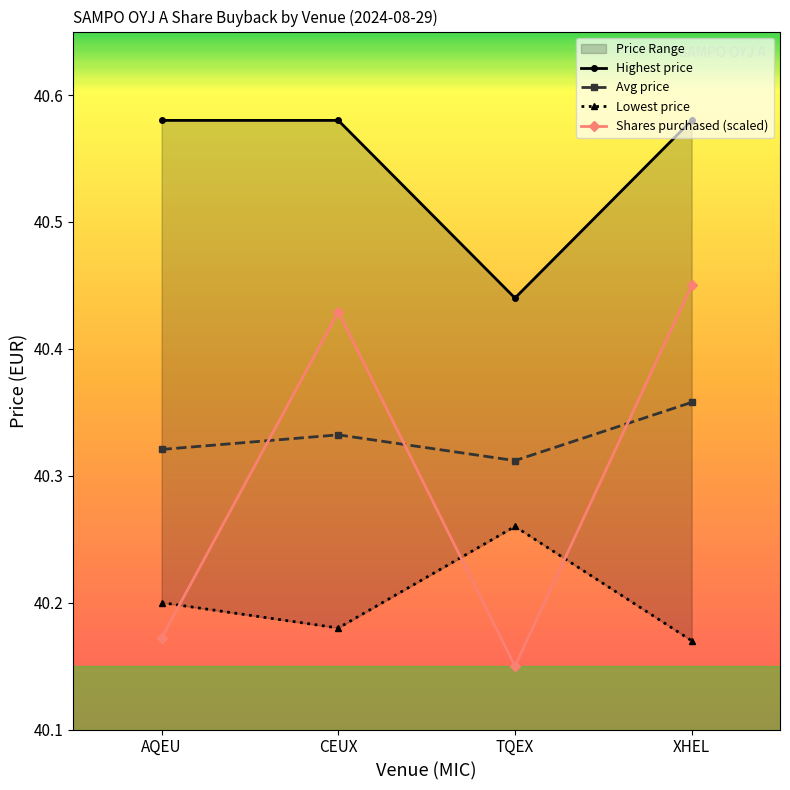

Is it true that Shares purchased equals 19.6 at AQEU?

False